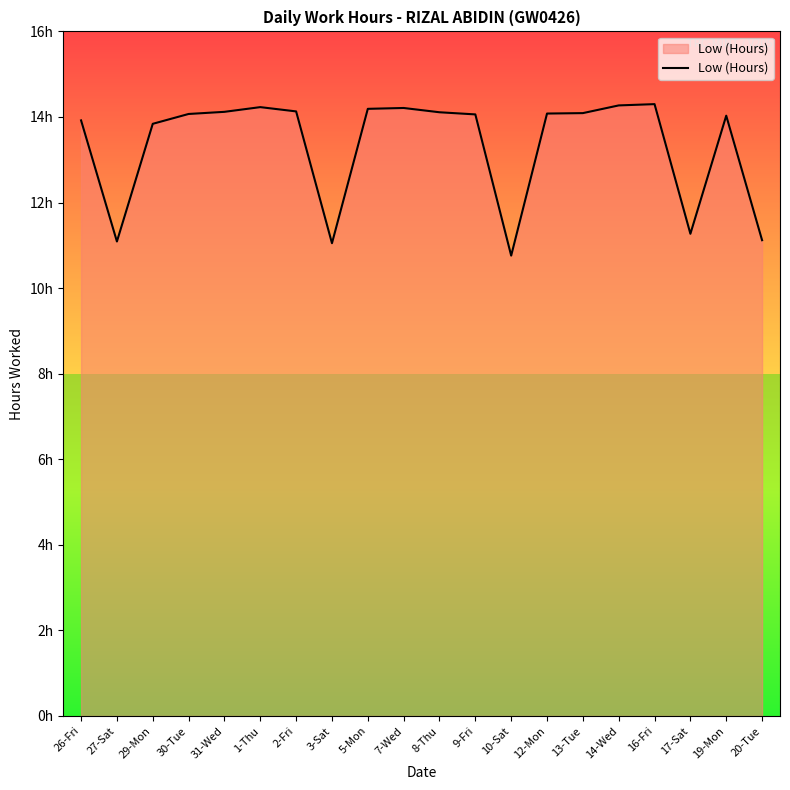

Between 26-Fri and 1-Thu, which is larger?

1-Thu